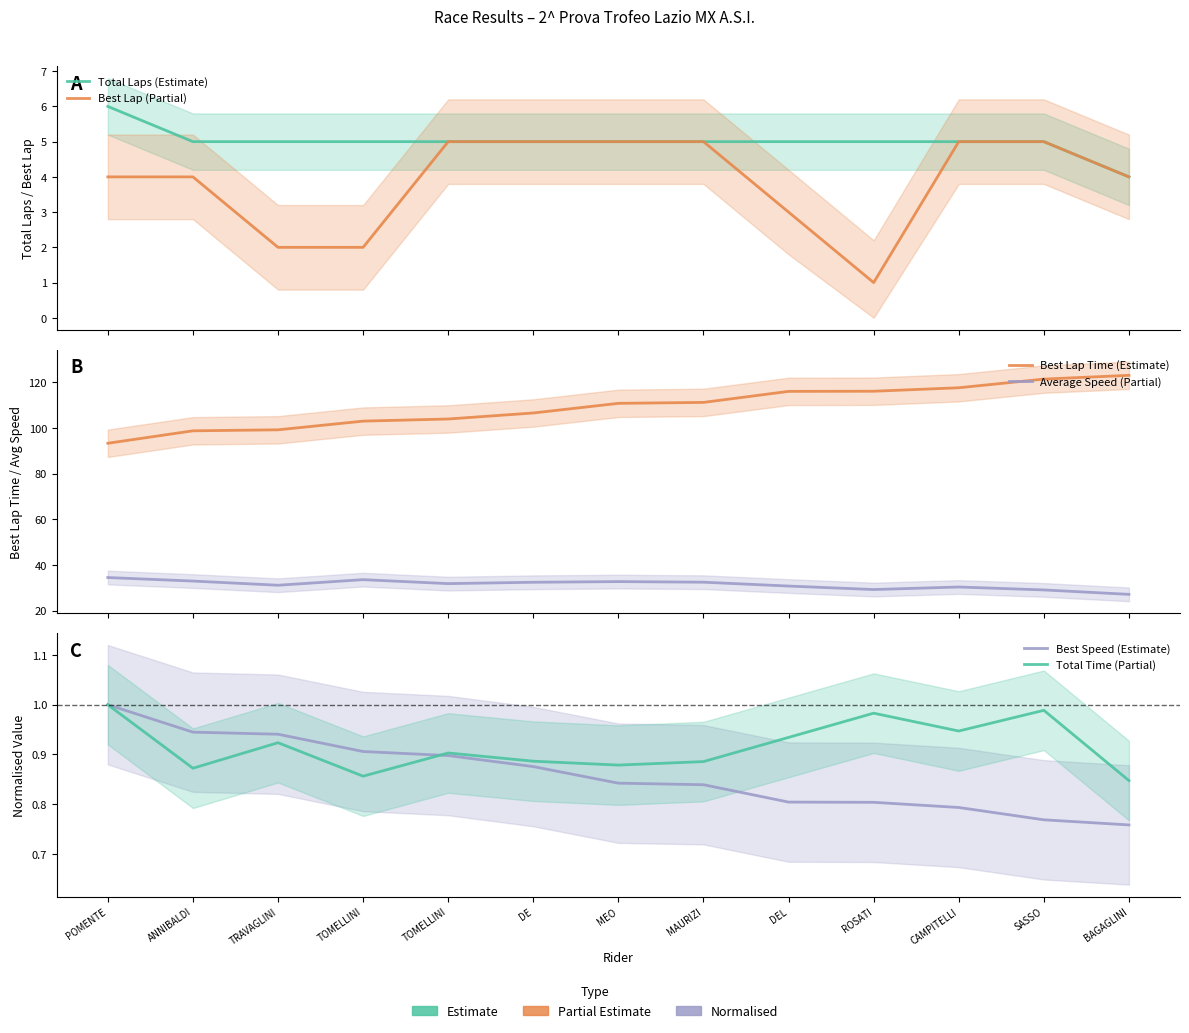

Which category has the highest value in the Best Lap (Partial) series?

TOMELLINI